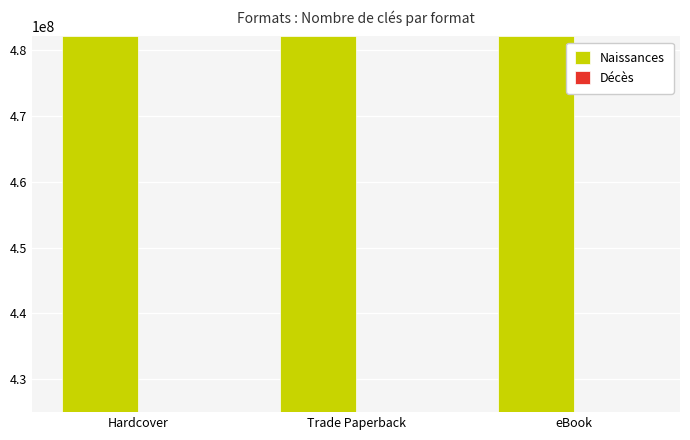

What is the approximate value of Naissances at Trade Paperback?

482080089